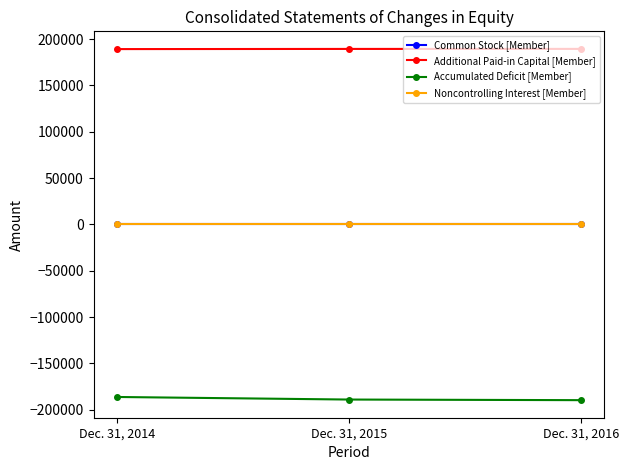

What is the smallest value displayed?

-189619